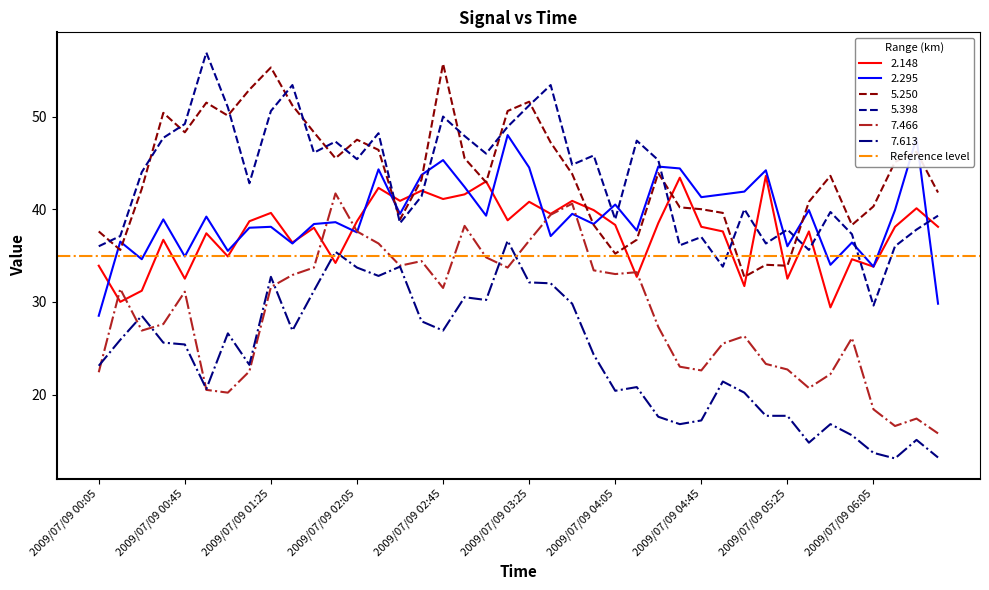

Between which two adjacent categories do 5.250 and 2.295 first intersect?

2009/07/09 00:05 and 2009/07/09 00:15